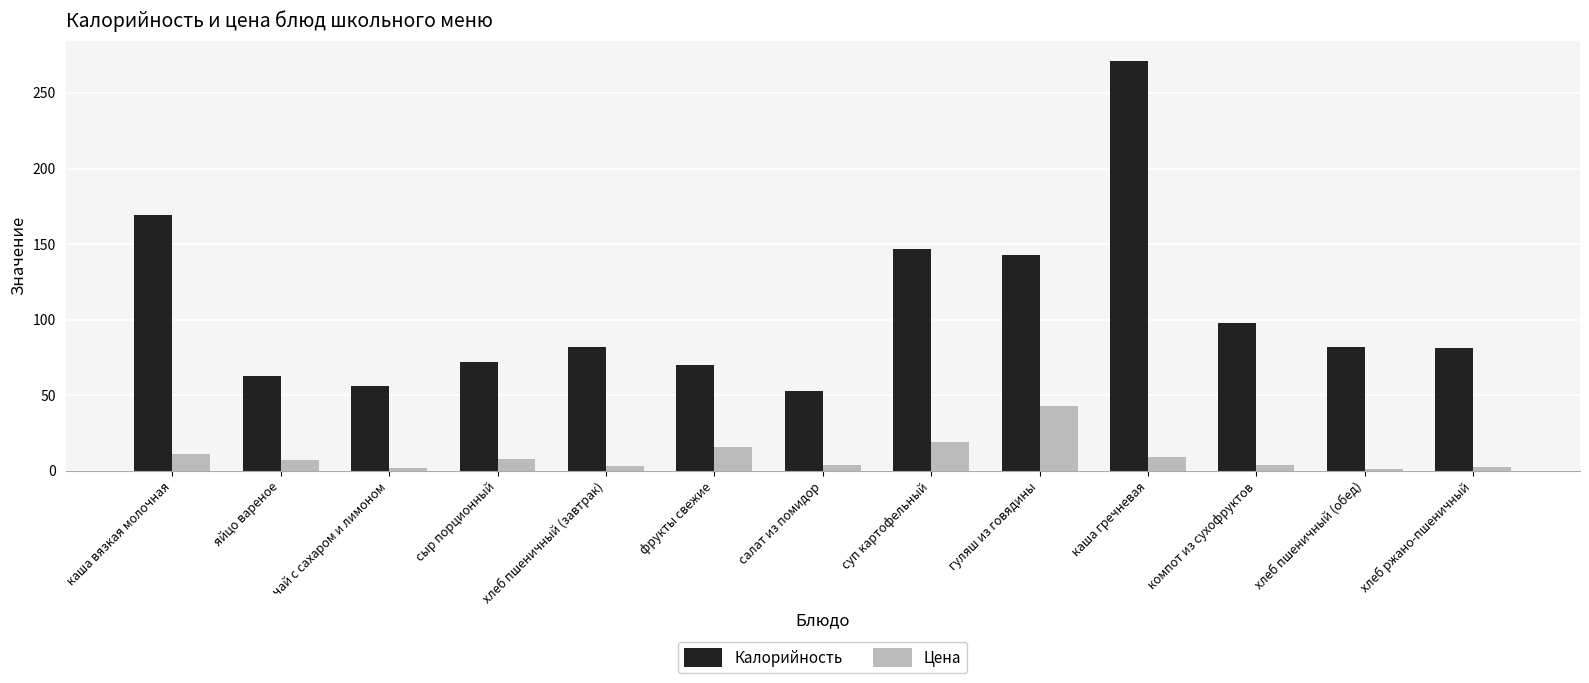

What is the difference between the Калорийность values at яйцо вареное and каша гречневая?

208.0